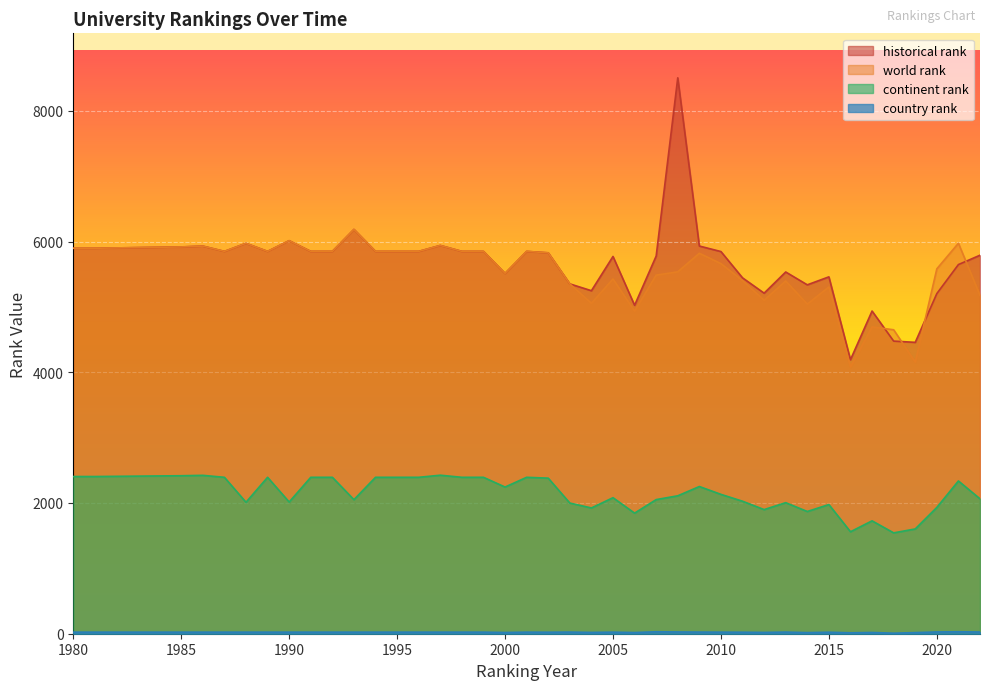

Is the value of world rank at 2007 greater than the value of continent rank at 1990?

Yes